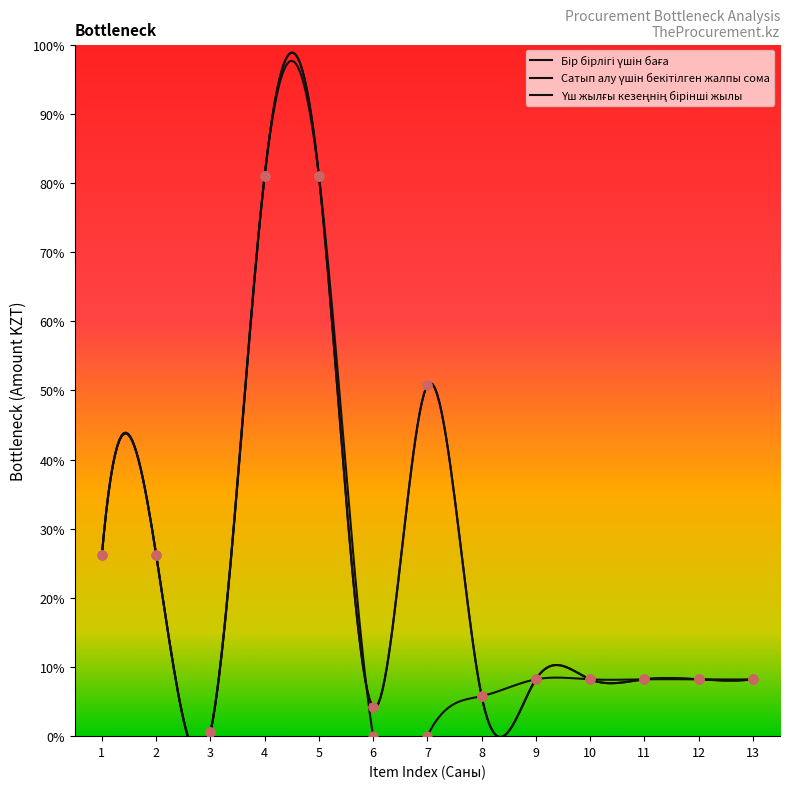

Which series has the largest Y range (max minus min)?

Бір бірлігі үшін баға